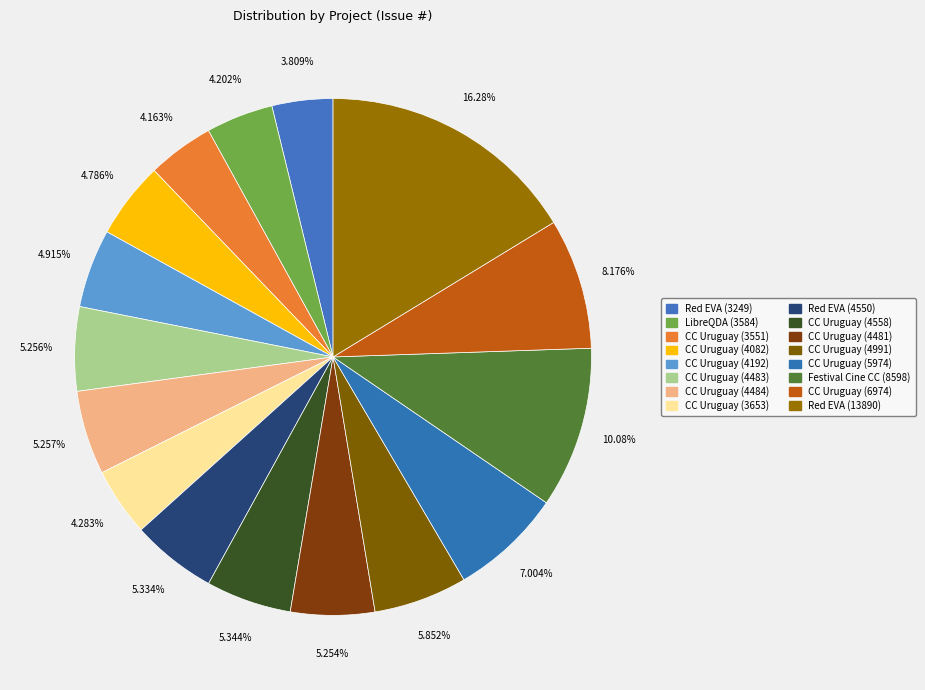

How many segments does this pie chart have?

16